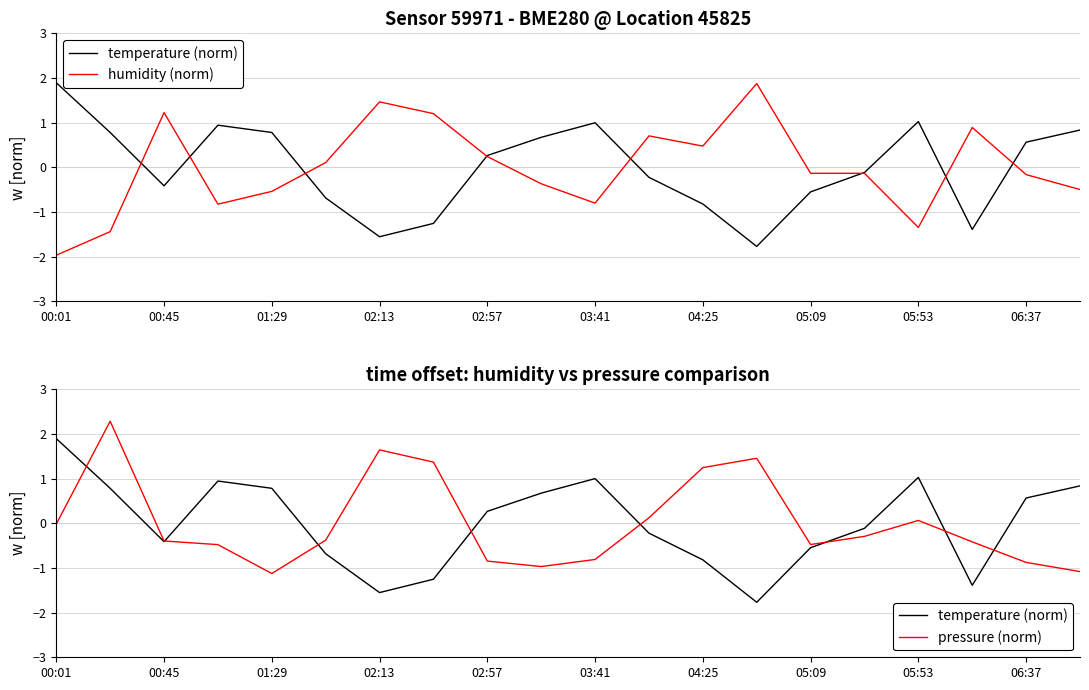

The humidity (norm) series shows 2.9 at 13. True or false?

False